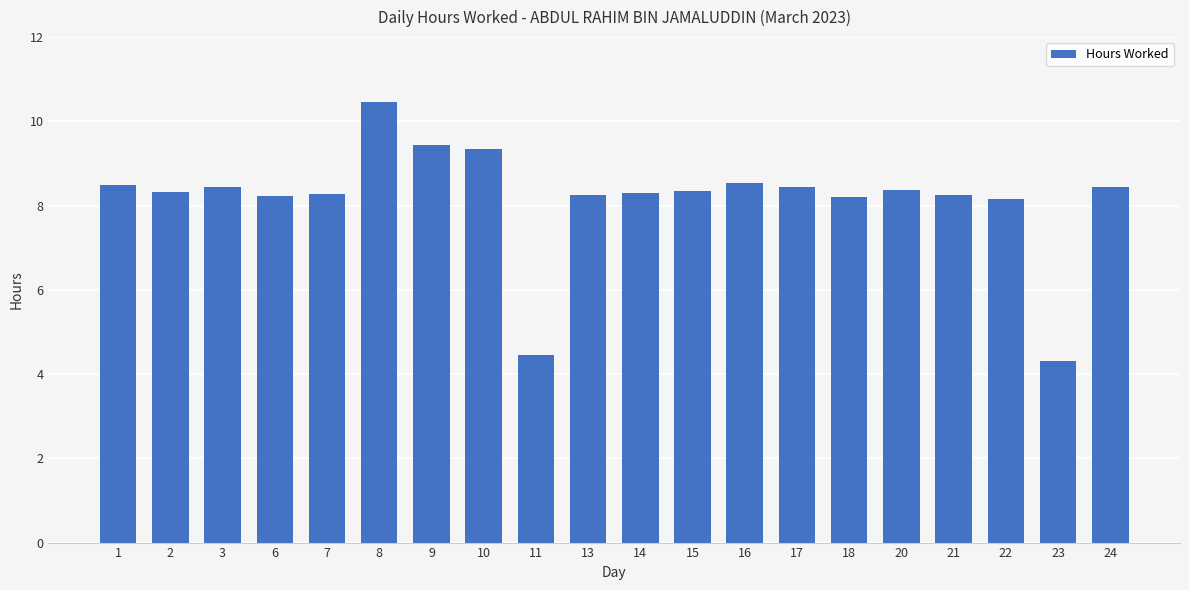

Is it true that the value at 9 is 9.4?

True